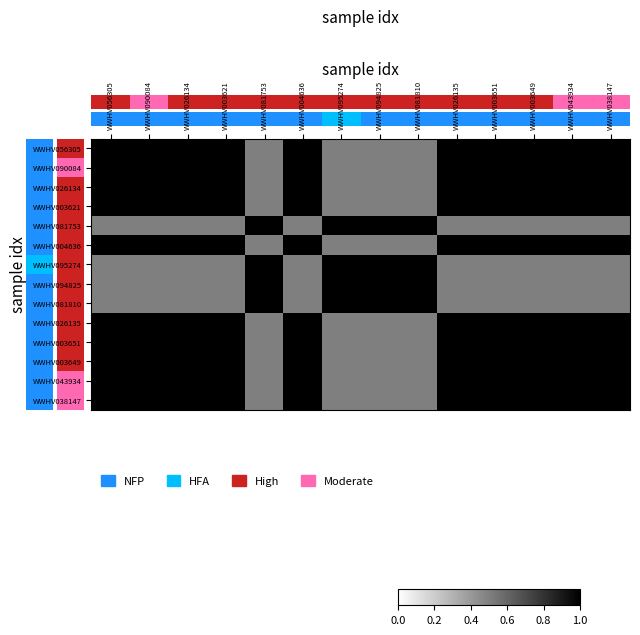

Reading left to right, extract all data points from this chart.

WWHV056305: WWHV056305=1.0	WWHV090084=1.0	WWHV026134=1.0	WWHV003621=1.0	WWHV081753=0.5	WWHV004636=1.0	WWHV095274=0.5	WWHV094825=0.5	WWHV081810=0.5	WWHV026135=1.0	WWHV003651=1.0	WWHV003649=1.0	WWHV043934=1.0	WWHV038147=1.0
WWHV090084: WWHV056305=1.0	WWHV090084=1.0	WWHV026134=1.0	WWHV003621=1.0	WWHV081753=0.5	WWHV004636=1.0	WWHV095274=0.5	WWHV094825=0.5	WWHV081810=0.5	WWHV026135=1.0	WWHV003651=1.0	WWHV003649=1.0	WWHV043934=1.0	WWHV038147=1.0
WWHV026134: WWHV056305=1.0	WWHV090084=1.0	WWHV026134=1.0	WWHV003621=1.0	WWHV081753=0.5	WWHV004636=1.0	WWHV095274=0.5	WWHV094825=0.5	WWHV081810=0.5	WWHV026135=1.0	WWHV003651=1.0	WWHV003649=1.0	WWHV043934=1.0	WWHV038147=1.0
WWHV003621: WWHV056305=1.0	WWHV090084=1.0	WWHV026134=1.0	WWHV003621=1.0	WWHV081753=0.5	WWHV004636=1.0	WWHV095274=0.5	WWHV094825=0.5	WWHV081810=0.5	WWHV026135=1.0	WWHV003651=1.0	WWHV003649=1.0	WWHV043934=1.0	WWHV038147=1.0
WWHV081753: WWHV056305=0.5	WWHV090084=0.5	WWHV026134=0.5	WWHV003621=0.5	WWHV081753=1.0	WWHV004636=0.5	WWHV095274=1.0	WWHV094825=1.0	WWHV081810=1.0	WWHV026135=0.5	WWHV003651=0.5	WWHV003649=0.5	WWHV043934=0.5	WWHV038147=0.5
WWHV004636: WWHV056305=1.0	WWHV090084=1.0	WWHV026134=1.0	WWHV003621=1.0	WWHV081753=0.5	WWHV004636=1.0	WWHV095274=0.5	WWHV094825=0.5	WWHV081810=0.5	WWHV026135=1.0	WWHV003651=1.0	WWHV003649=1.0	WWHV043934=1.0	WWHV038147=1.0
WWHV095274: WWHV056305=0.5	WWHV090084=0.5	WWHV026134=0.5	WWHV003621=0.5	WWHV081753=1.0	WWHV004636=0.5	WWHV095274=1.0	WWHV094825=1.0	WWHV081810=1.0	WWHV026135=0.5	WWHV003651=0.5	WWHV003649=0.5	WWHV043934=0.5	WWHV038147=0.5
WWHV094825: WWHV056305=0.5	WWHV090084=0.5	WWHV026134=0.5	WWHV003621=0.5	WWHV081753=1.0	WWHV004636=0.5	WWHV095274=1.0	WWHV094825=1.0	WWHV081810=1.0	WWHV026135=0.5	WWHV003651=0.5	WWHV003649=0.5	WWHV043934=0.5	WWHV038147=0.5
WWHV081810: WWHV056305=0.5	WWHV090084=0.5	WWHV026134=0.5	WWHV003621=0.5	WWHV081753=1.0	WWHV004636=0.5	WWHV095274=1.0	WWHV094825=1.0	WWHV081810=1.0	WWHV026135=0.5	WWHV003651=0.5	WWHV003649=0.5	WWHV043934=0.5	WWHV038147=0.5
WWHV026135: WWHV056305=1.0	WWHV090084=1.0	WWHV026134=1.0	WWHV003621=1.0	WWHV081753=0.5	WWHV004636=1.0	WWHV095274=0.5	WWHV094825=0.5	WWHV081810=0.5	WWHV026135=1.0	WWHV003651=1.0	WWHV003649=1.0	WWHV043934=1.0	WWHV038147=1.0
WWHV003651: WWHV056305=1.0	WWHV090084=1.0	WWHV026134=1.0	WWHV003621=1.0	WWHV081753=0.5	WWHV004636=1.0	WWHV095274=0.5	WWHV094825=0.5	WWHV081810=0.5	WWHV026135=1.0	WWHV003651=1.0	WWHV003649=1.0	WWHV043934=1.0	WWHV038147=1.0
WWHV003649: WWHV056305=1.0	WWHV090084=1.0	WWHV026134=1.0	WWHV003621=1.0	WWHV081753=0.5	WWHV004636=1.0	WWHV095274=0.5	WWHV094825=0.5	WWHV081810=0.5	WWHV026135=1.0	WWHV003651=1.0	WWHV003649=1.0	WWHV043934=1.0	WWHV038147=1.0
WWHV043934: WWHV056305=1.0	WWHV090084=1.0	WWHV026134=1.0	WWHV003621=1.0	WWHV081753=0.5	WWHV004636=1.0	WWHV095274=0.5	WWHV094825=0.5	WWHV081810=0.5	WWHV026135=1.0	WWHV003651=1.0	WWHV003649=1.0	WWHV043934=1.0	WWHV038147=1.0
WWHV038147: WWHV056305=1.0	WWHV090084=1.0	WWHV026134=1.0	WWHV003621=1.0	WWHV081753=0.5	WWHV004636=1.0	WWHV095274=0.5	WWHV094825=0.5	WWHV081810=0.5	WWHV026135=1.0	WWHV003651=1.0	WWHV003649=1.0	WWHV043934=1.0	WWHV038147=1.0